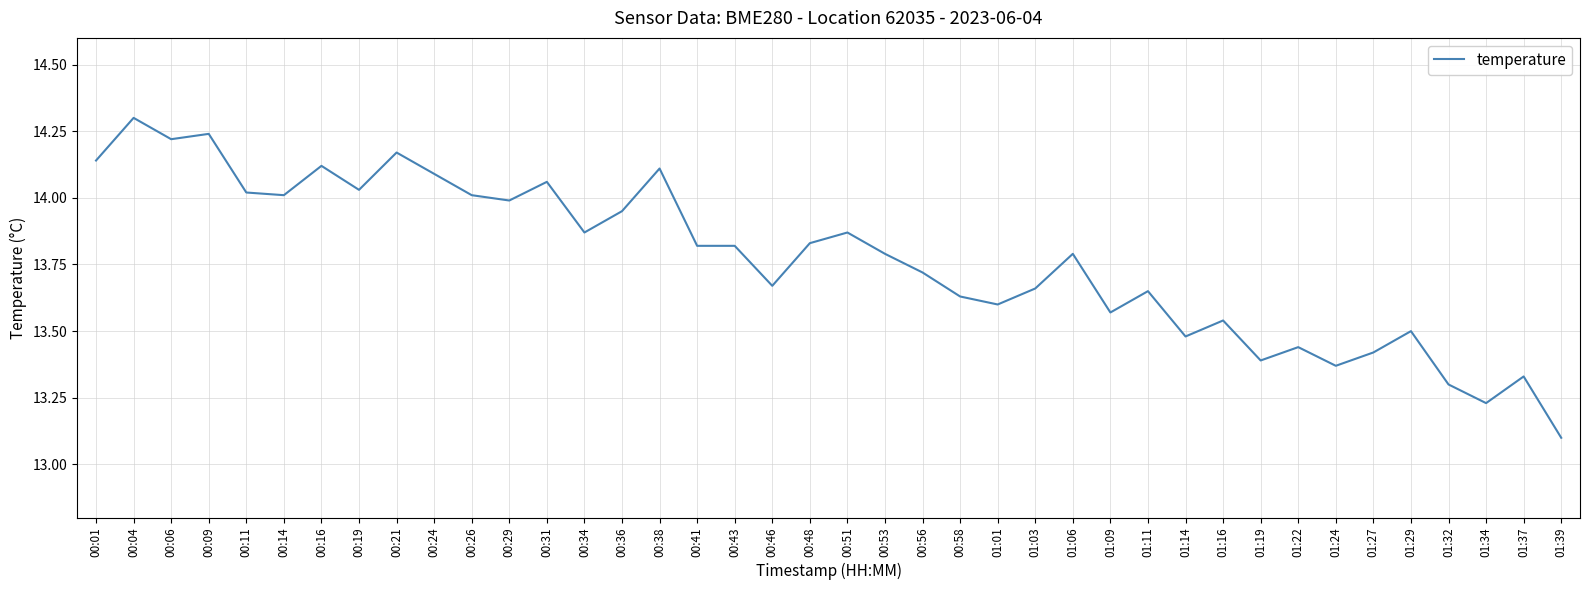

Approximately how many times larger is the value at 00:24 compared to 00:51?

1.0